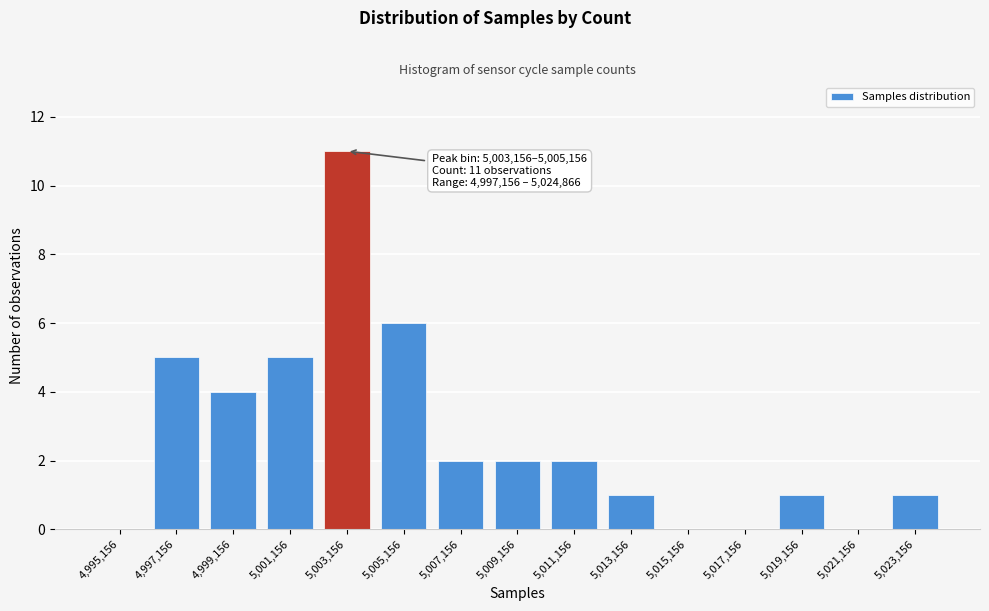

Reading left to right, what are all the values shown in this chart?

4,995,156=0	4,997,156=5	4,999,156=4	5,001,156=5	5,003,156=11	5,005,156=6	5,007,156=2	5,009,156=2	5,011,156=2	5,013,156=1	5,015,156=0	5,017,156=0	5,019,156=1	5,021,156=0	5,023,156=1